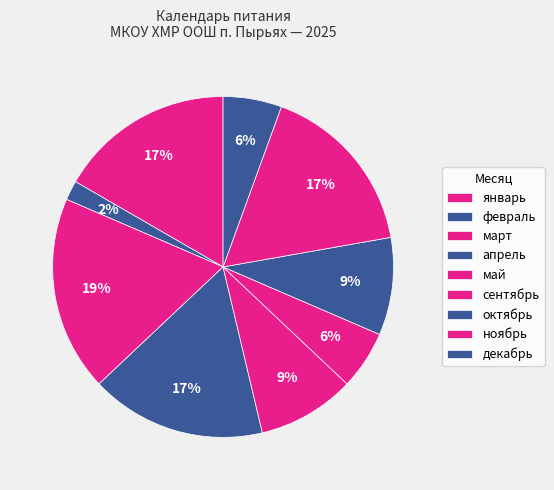

Does any single category account for the majority?

No